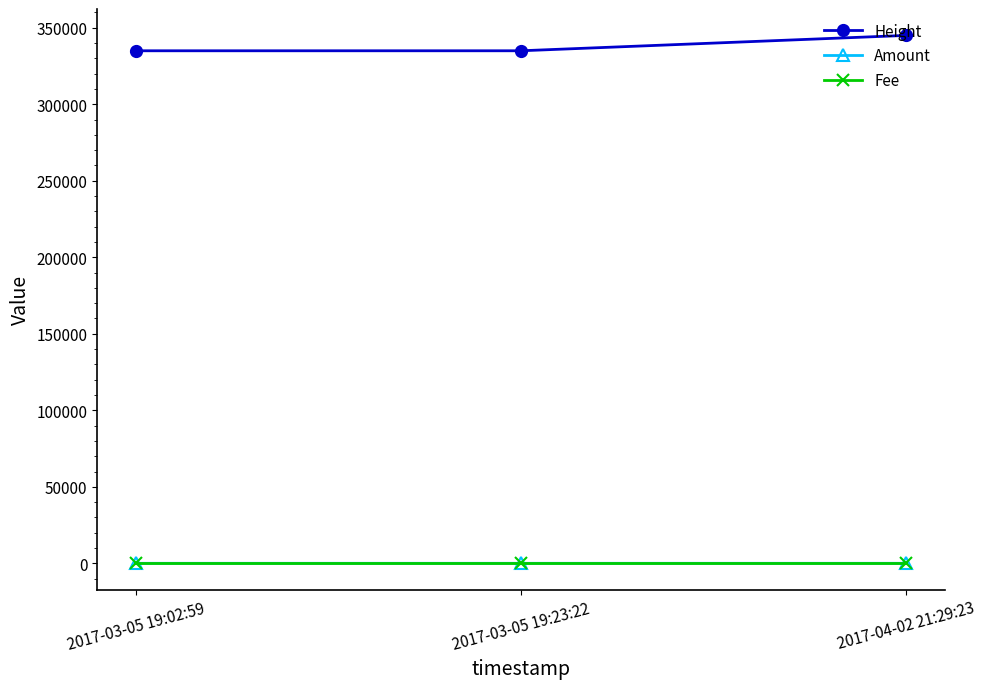

How many data points does each series have?

3